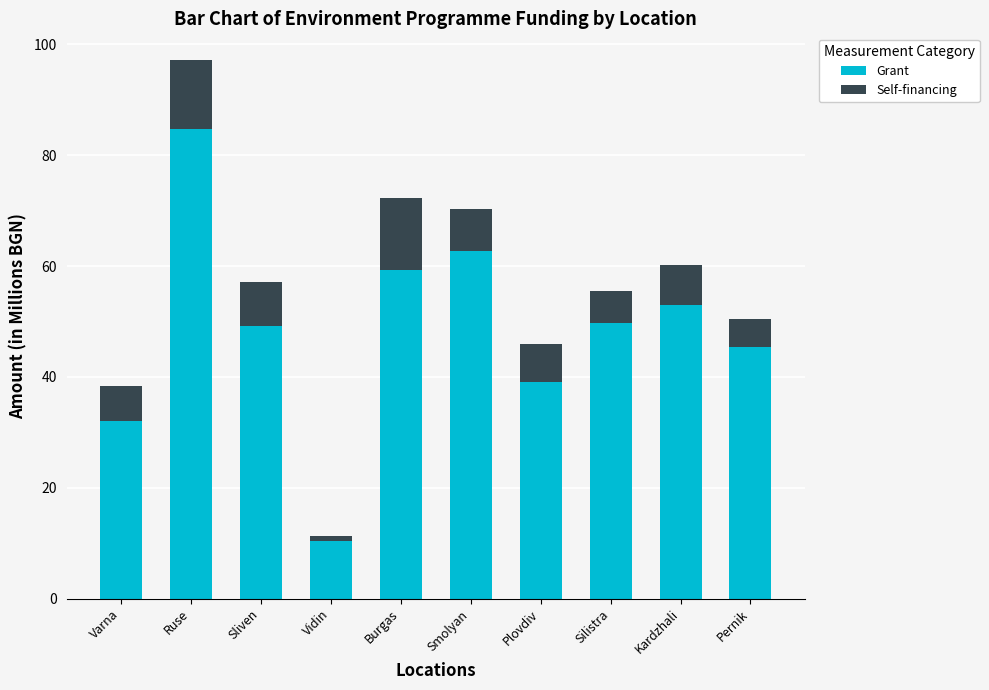

What is the minimum value for Grant?

10.3